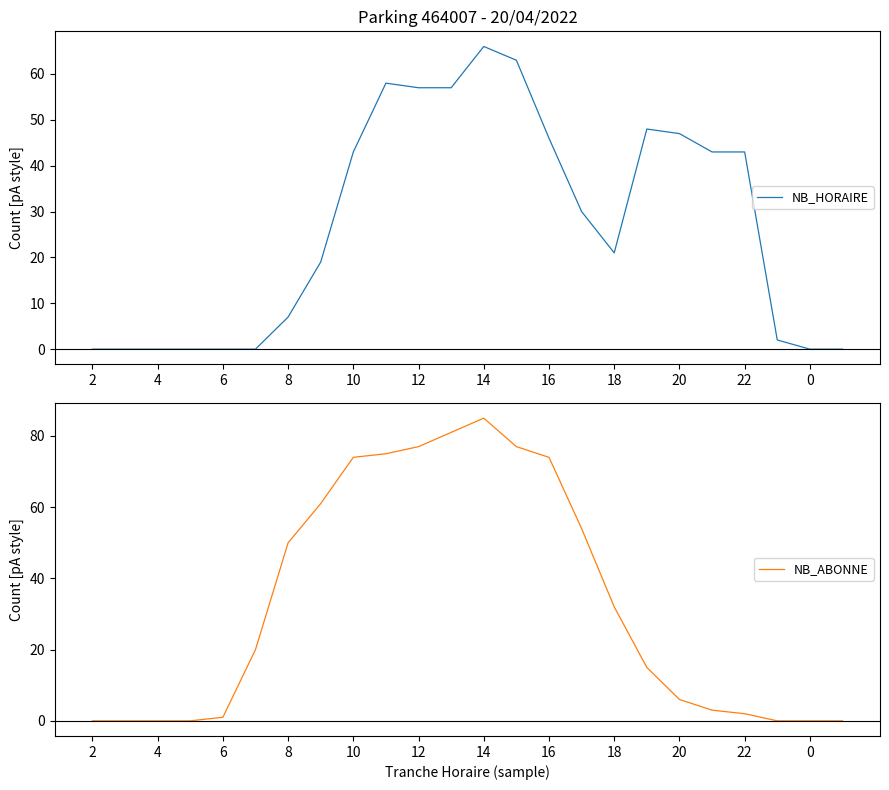

Is this an area chart (filled region under the line)?

No